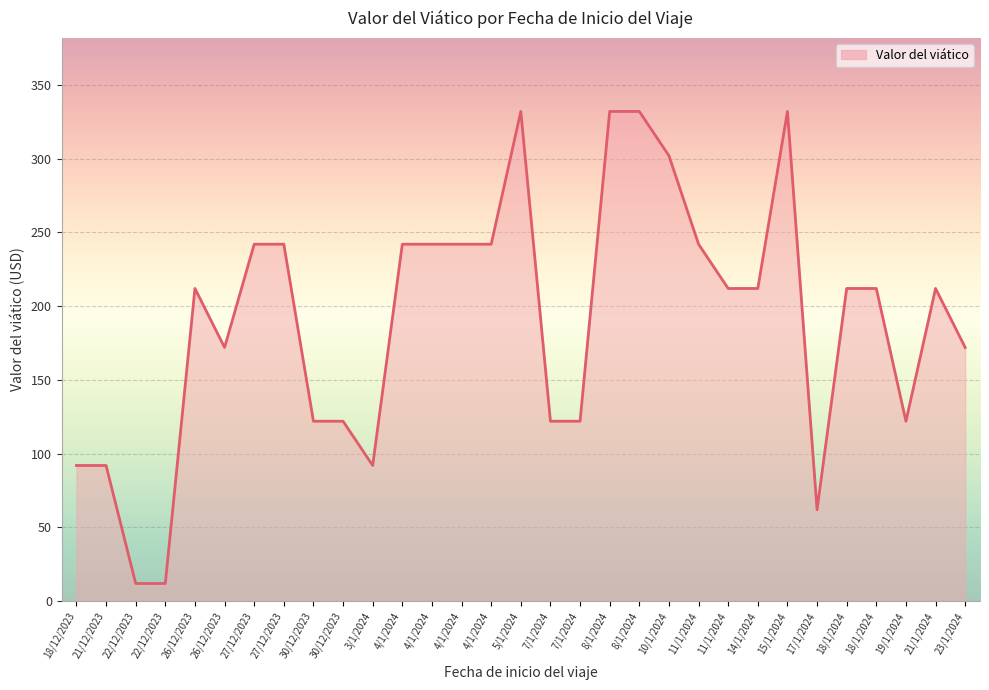

Approximately how many times larger is the value at 5/1/2024 compared to 11/1/2024?

1.4